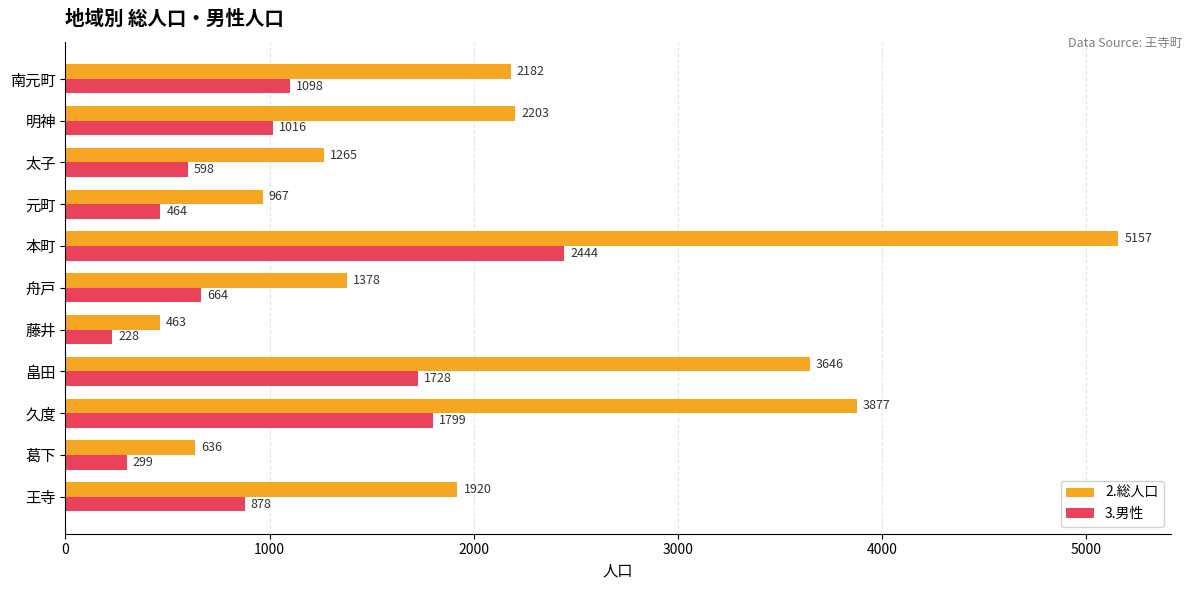

How many data points does each series have?

11